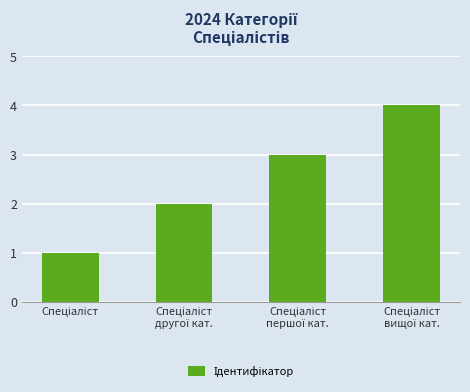

What is the maximum value shown in the chart?

4